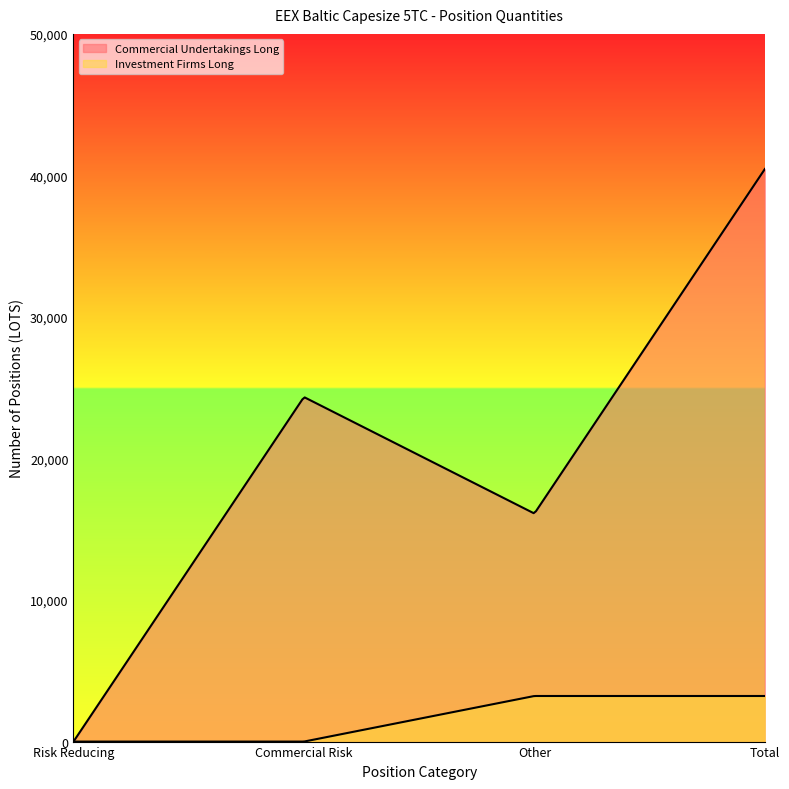

What is the difference between the maximum and second lowest values in the Investment Firms Long series?

3221.1